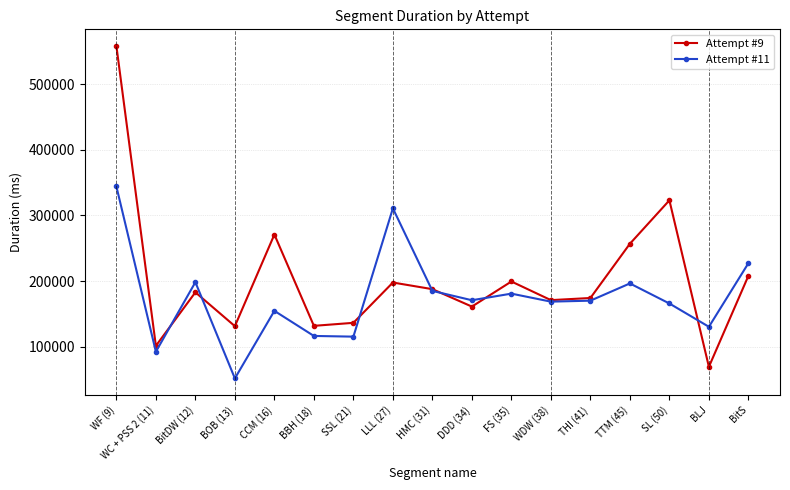

After their last crossing, which series has the higher values: Attempt #9 or Attempt #11?

Attempt #11